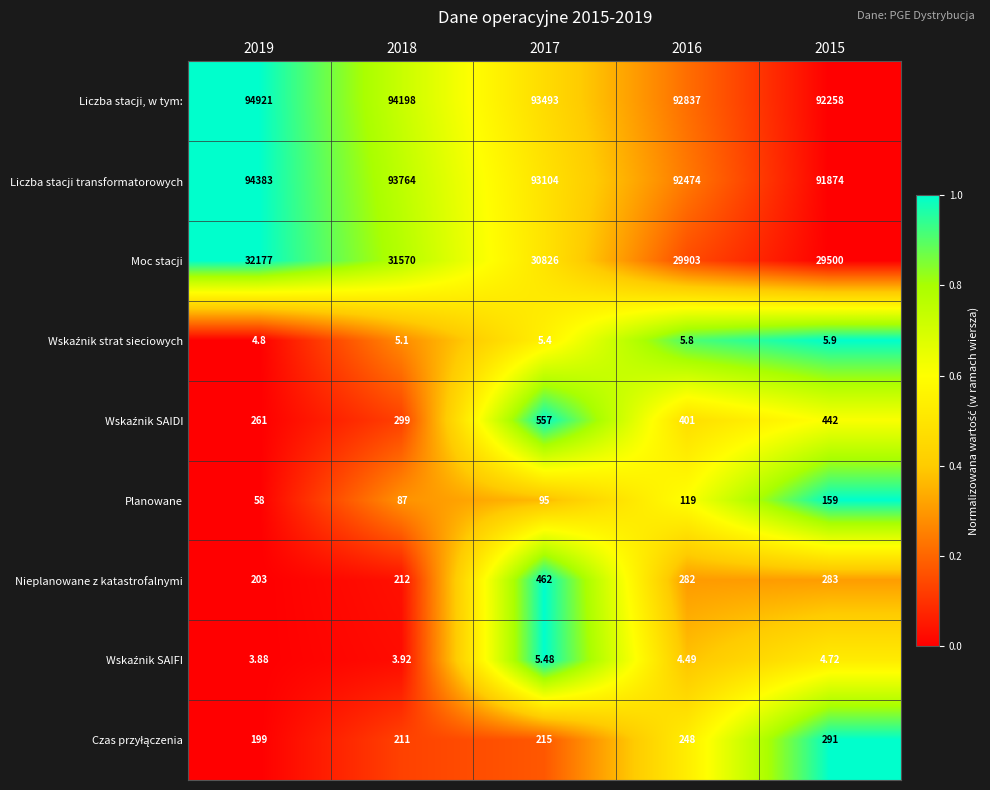

Which series has the largest total across all categories?

Liczba stacji, w tym: